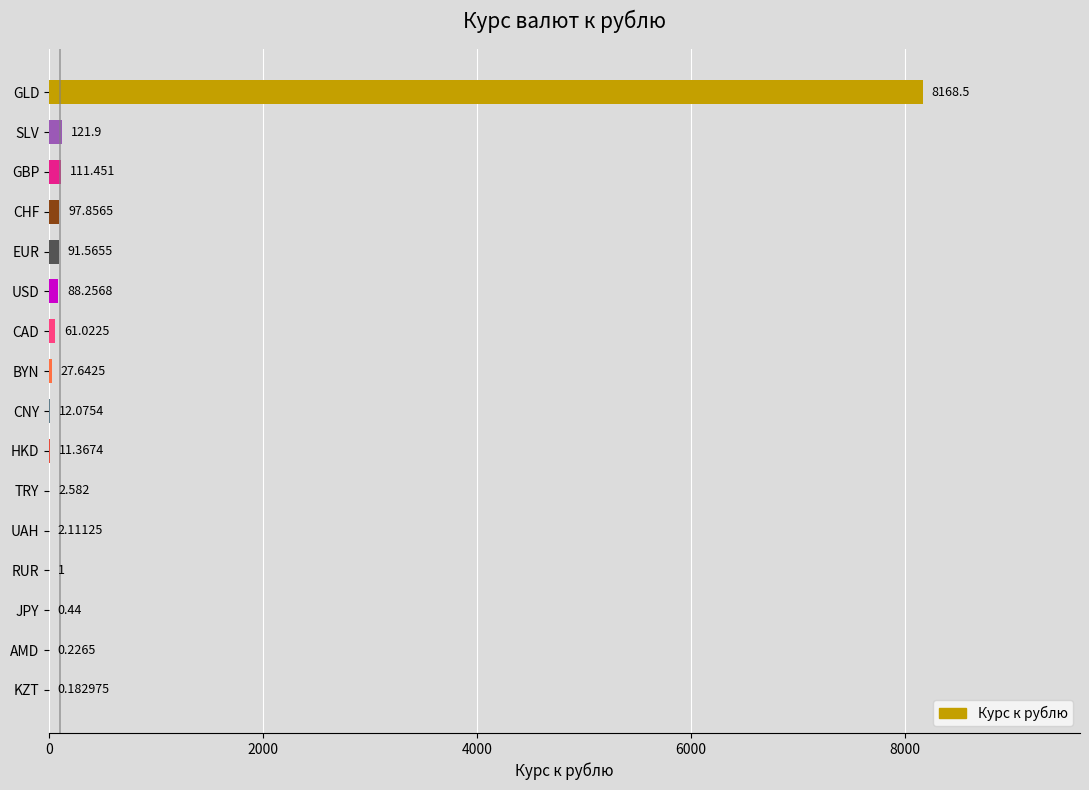

At which label is the value closest to 4084?

SLV